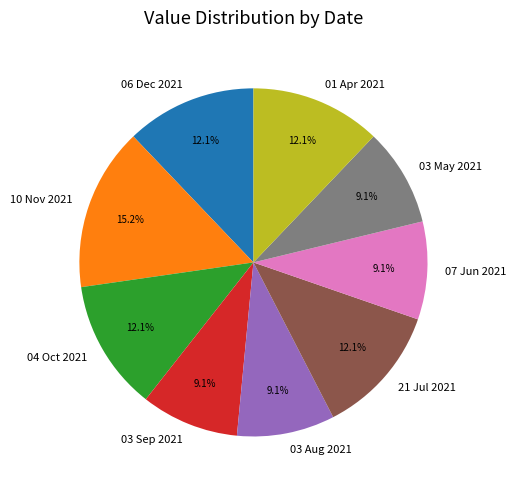

To the nearest percent, what percentage of the pie is 04 Oct 2021?

12%